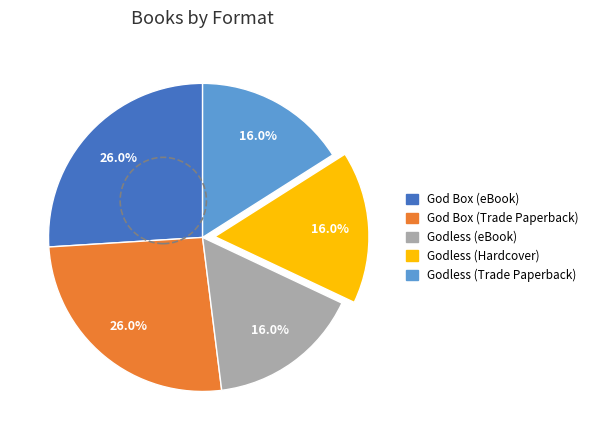

Is there a majority slice in this chart?

No